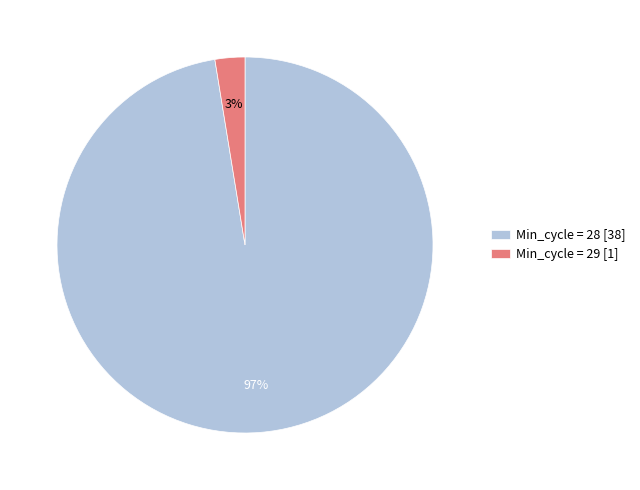

Rank the categories by value from lowest to highest.

Min_cycle = 29 [1], Min_cycle = 28 [38]